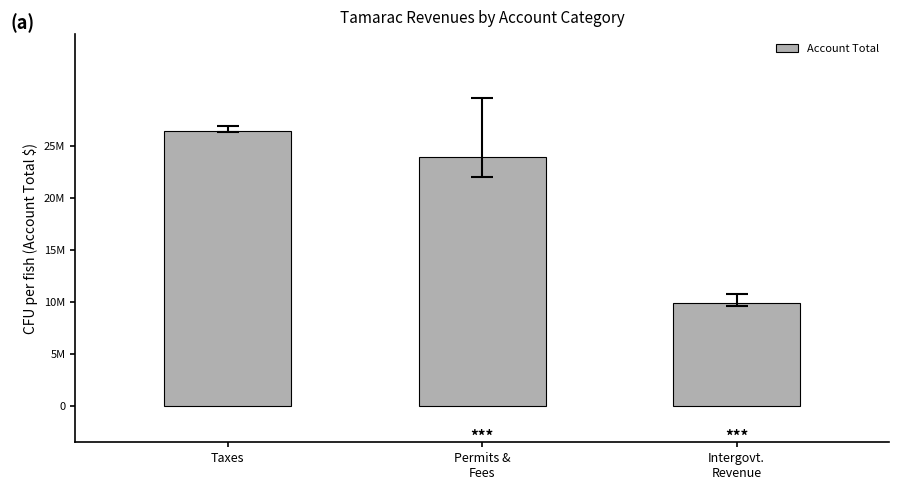

Where does the data first go above 23924097?

Taxes